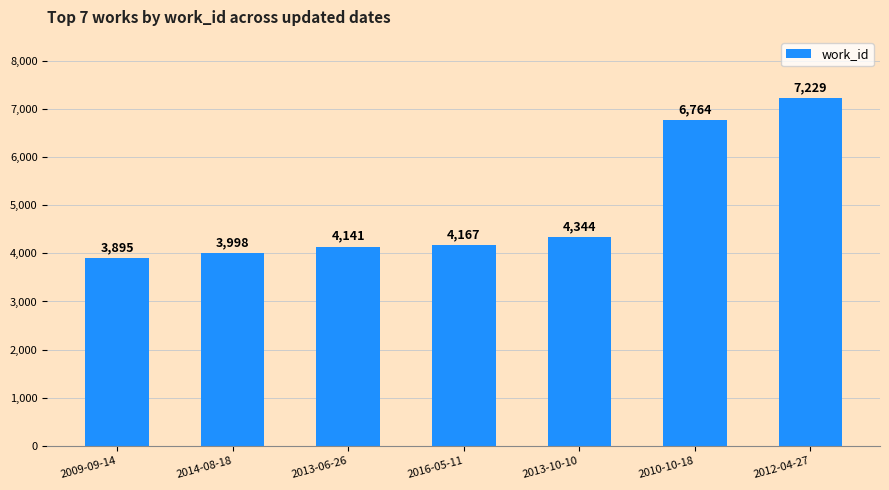

The value at 2014-08-18 is 1672. True or false?

False